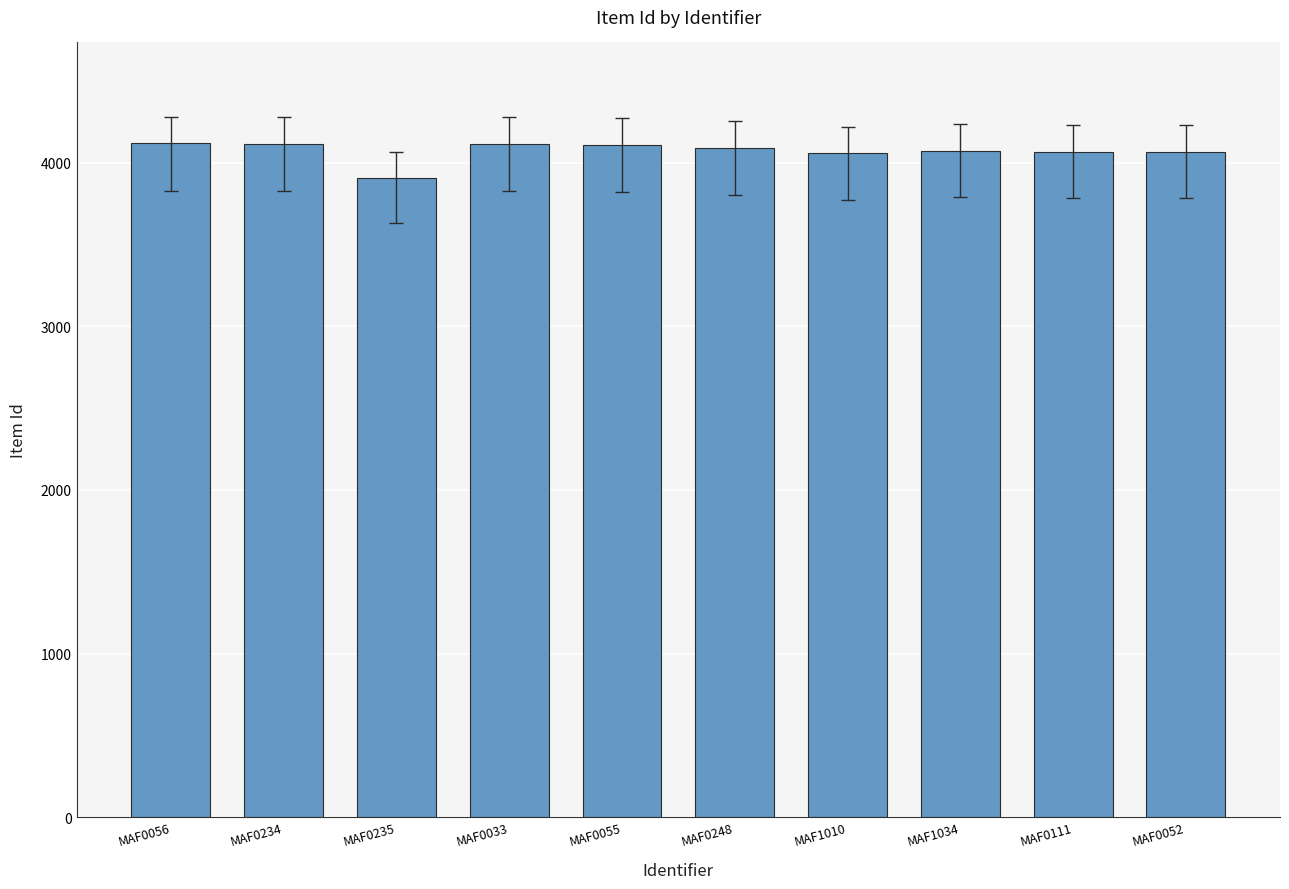

What is the label of the 6th bar from the right?

MAF0055